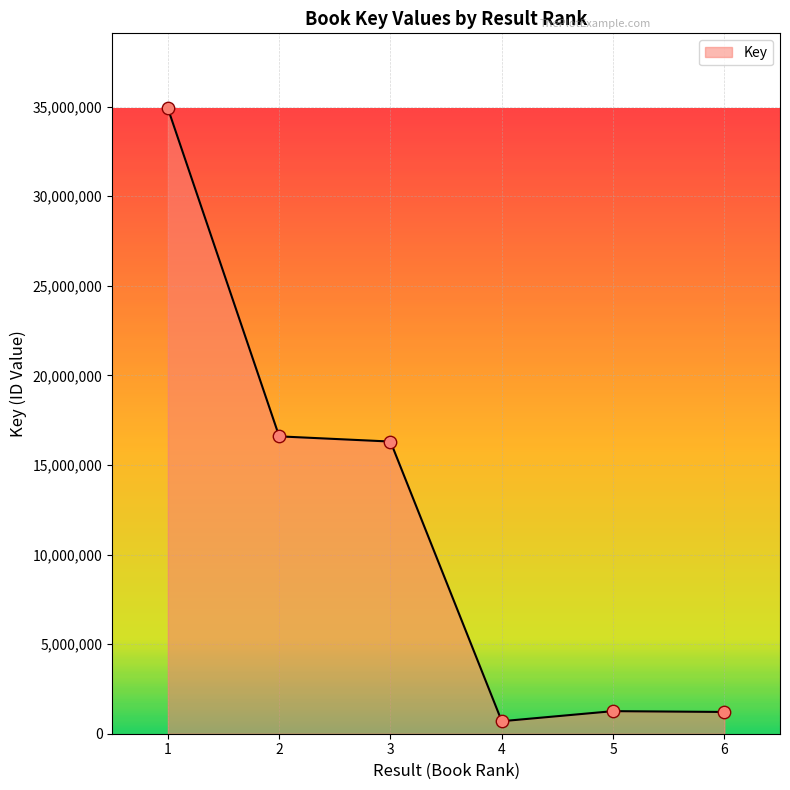

Which has a higher value, 2 or 6?

2